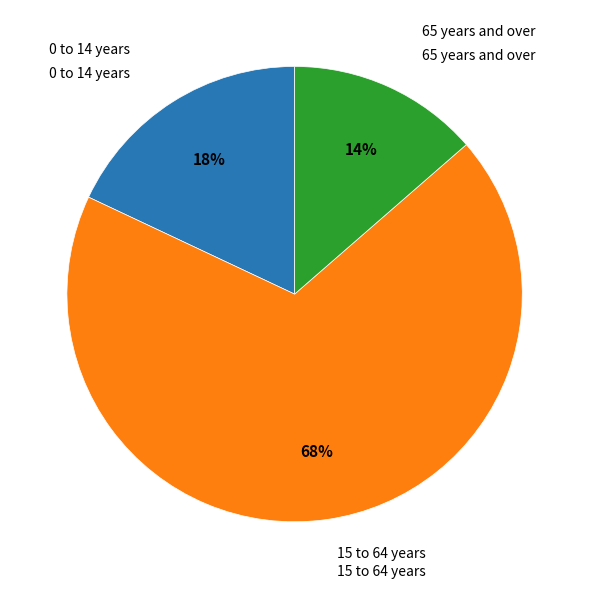

To the nearest percent, what is the average slice percentage?

33%